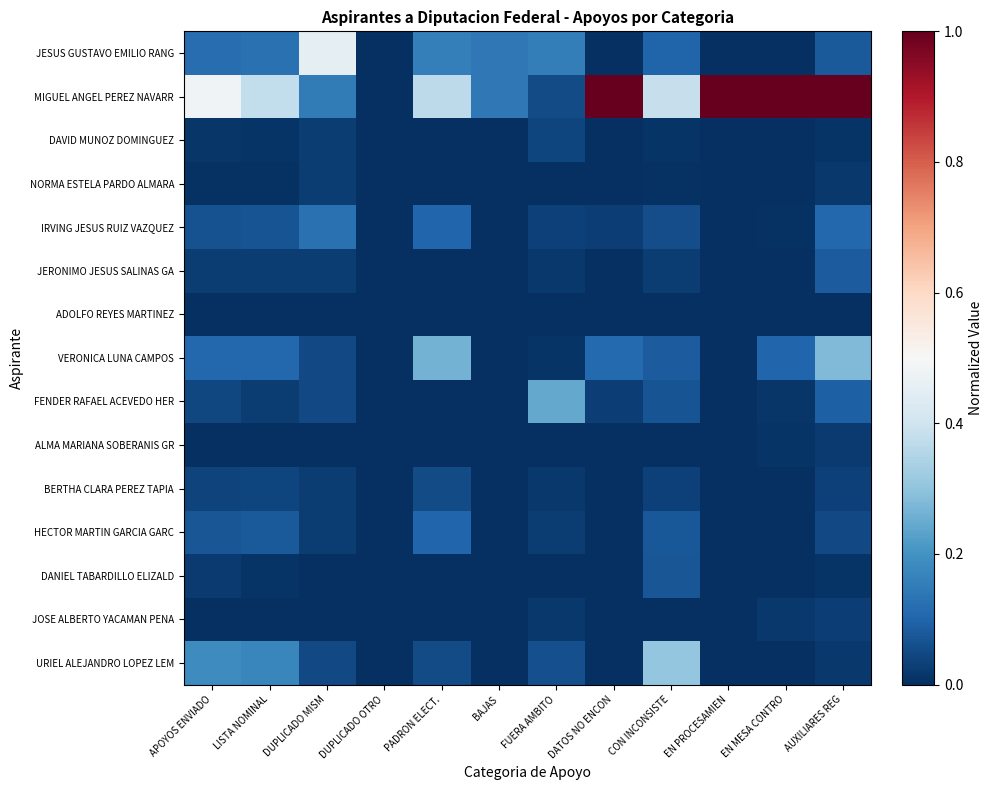

At how many categories does at least one series exceed 0?

11